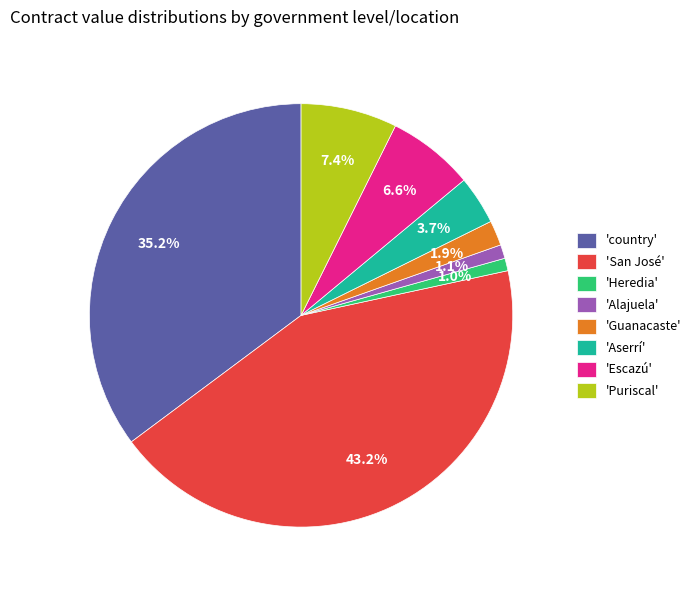

Does 'Alajuela' represent more than half of the total?

No